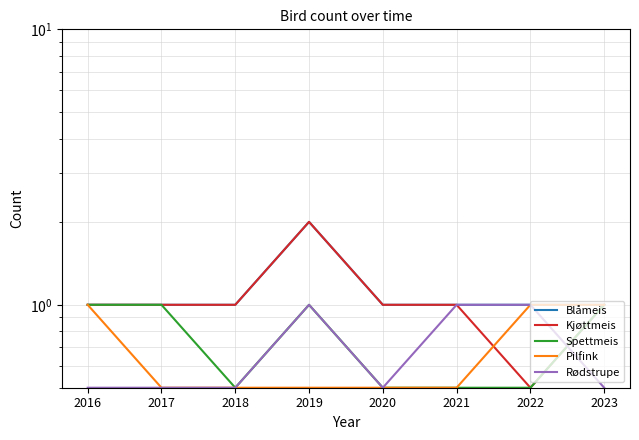

What is the value of the Blåmeis point at the 3rd from the left?

1.0